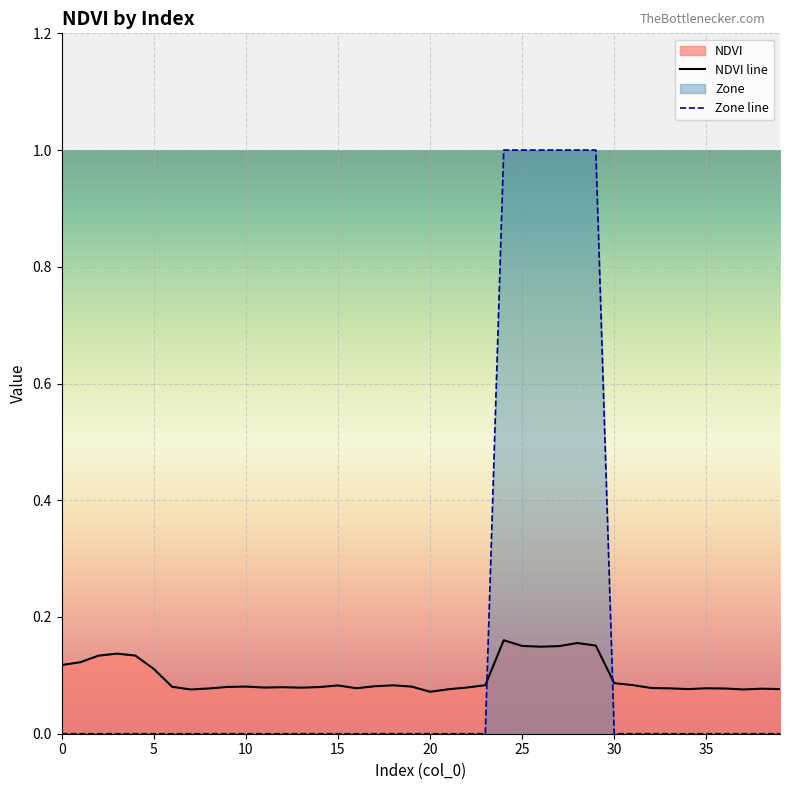

True or false: NDVI has more than 1 interior local peaks.

True